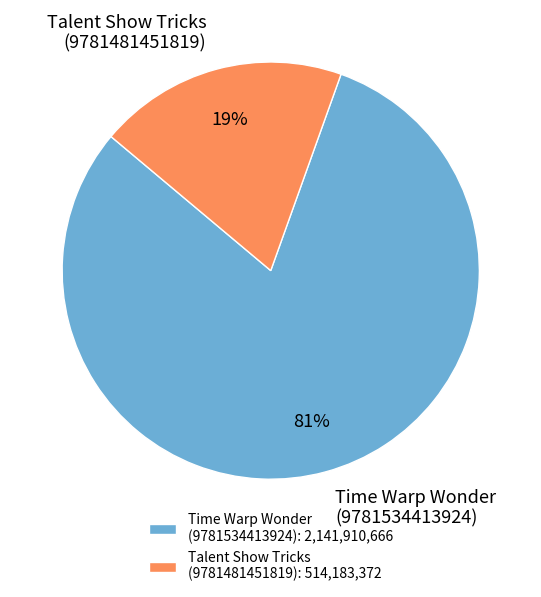

To the nearest percent, what is the combined percentage of Talent Show Tricks (9781481451819) and Time Warp Wonder (9781534413924)?

100%